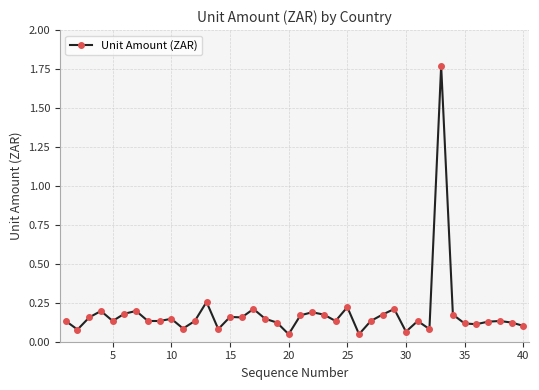

What is the sum of all values?

7.3